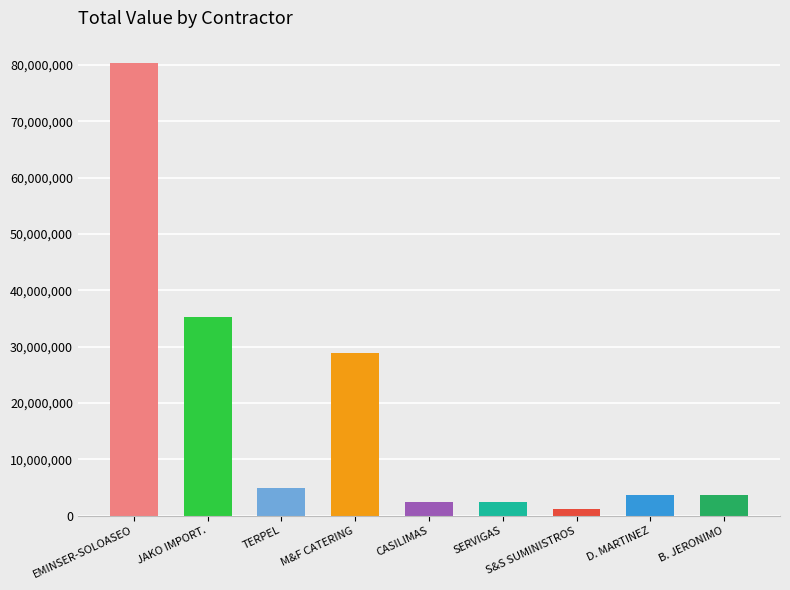

What is the value of the 2nd bar from the left?

35315875.8